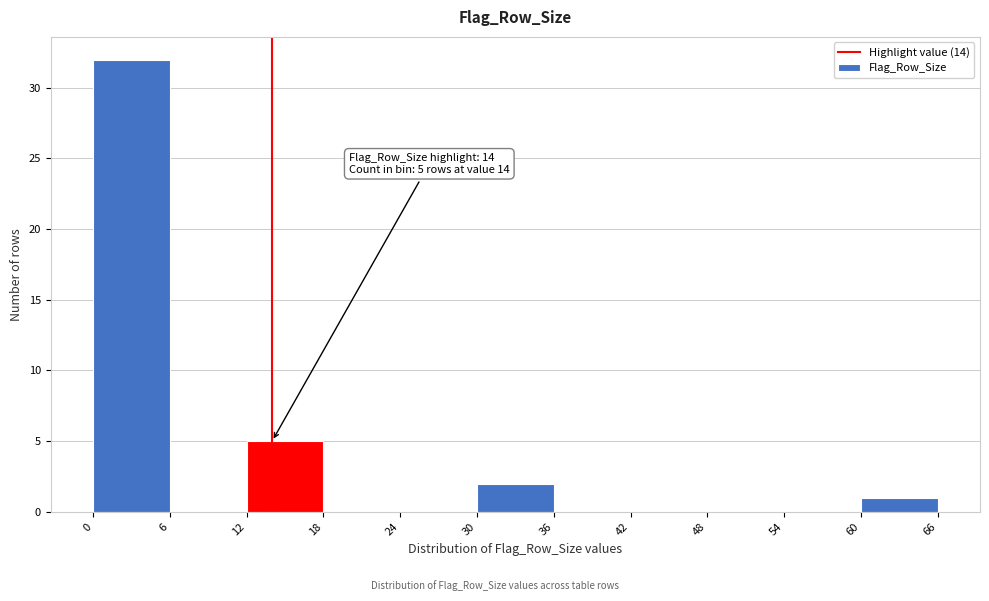

Which range on the x-axis has the tallest bar?

0 to 6